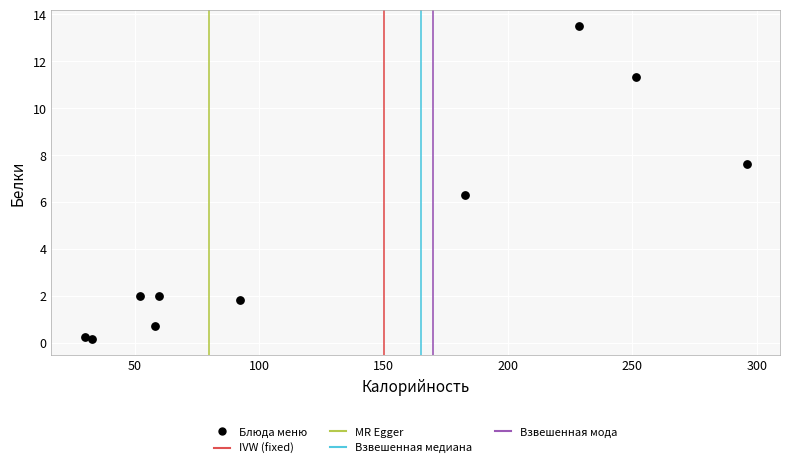

What Y value in the scatter plot is closest to 6?

6.3